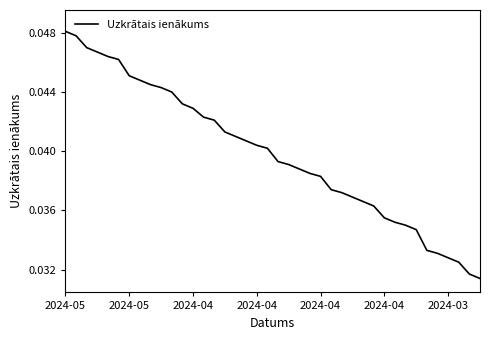

How many lines are shown in the chart?

1